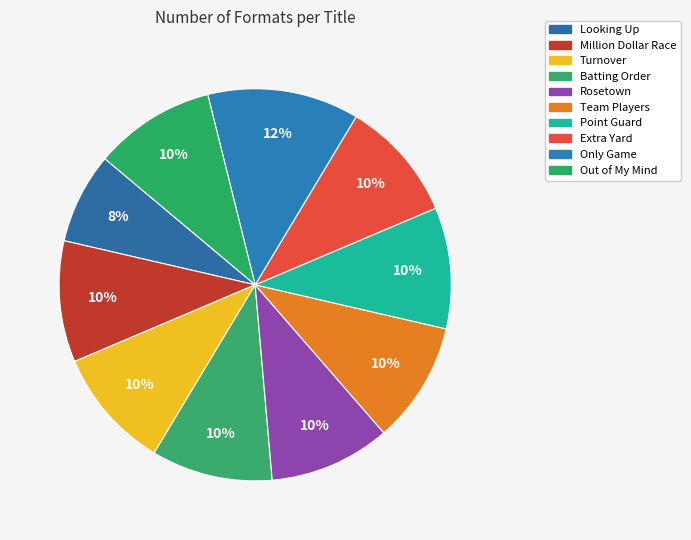

How many segments does this pie chart have?

10